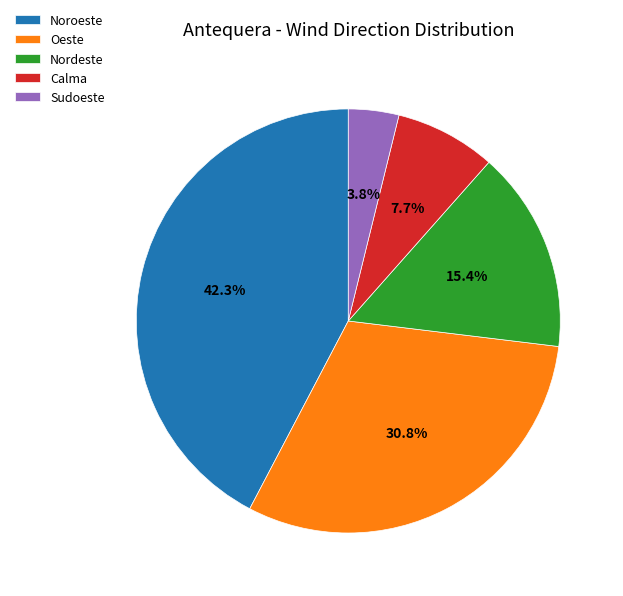

How many segments does this pie chart have?

5